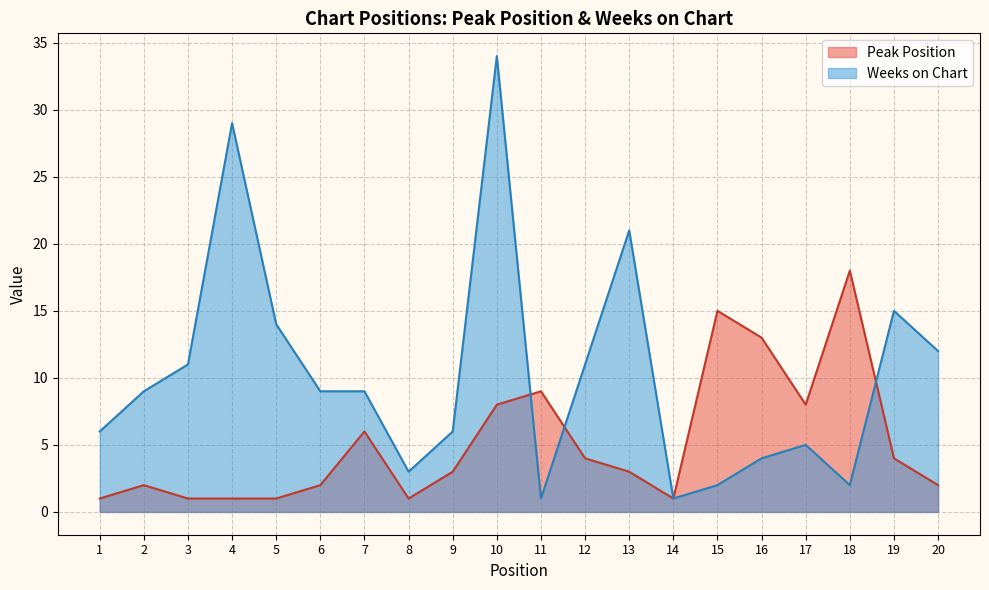

List the series in order of their peak value, lowest first.

Peak Position, Weeks on Chart